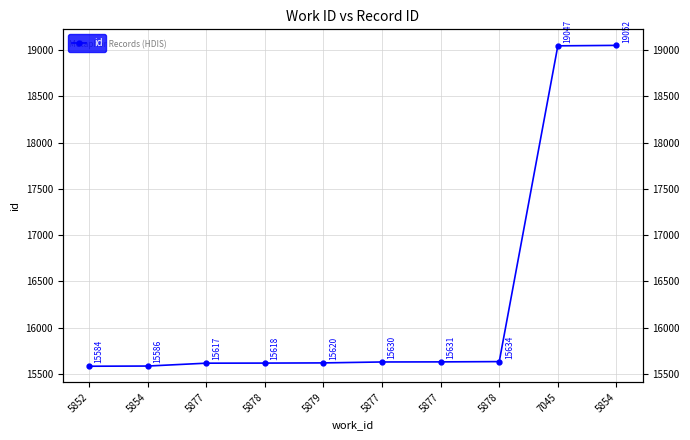

What is the difference between the second highest and minimum values?

3463